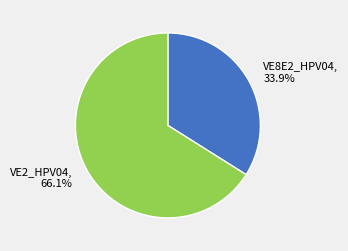

Rank the categories by value from lowest to highest.

VE8E2_HPV04, VE2_HPV04